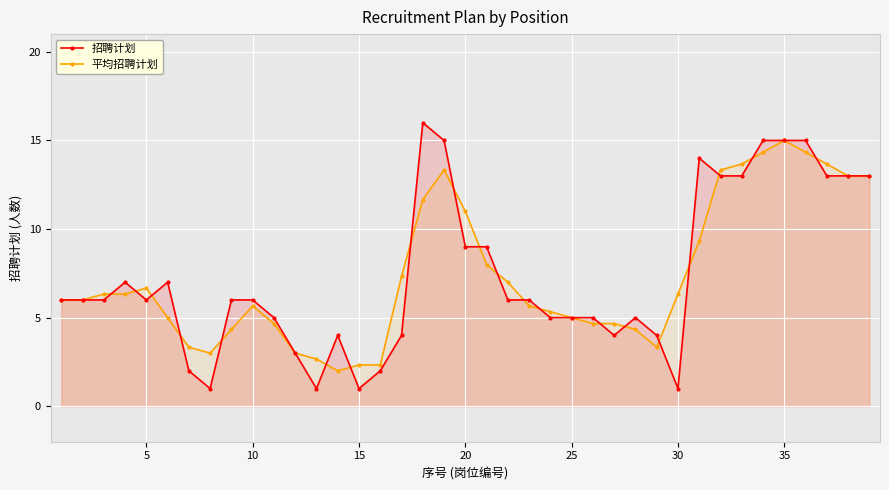

Rank the series at 20 from lowest to highest value.

招聘计划, 平均招聘计划